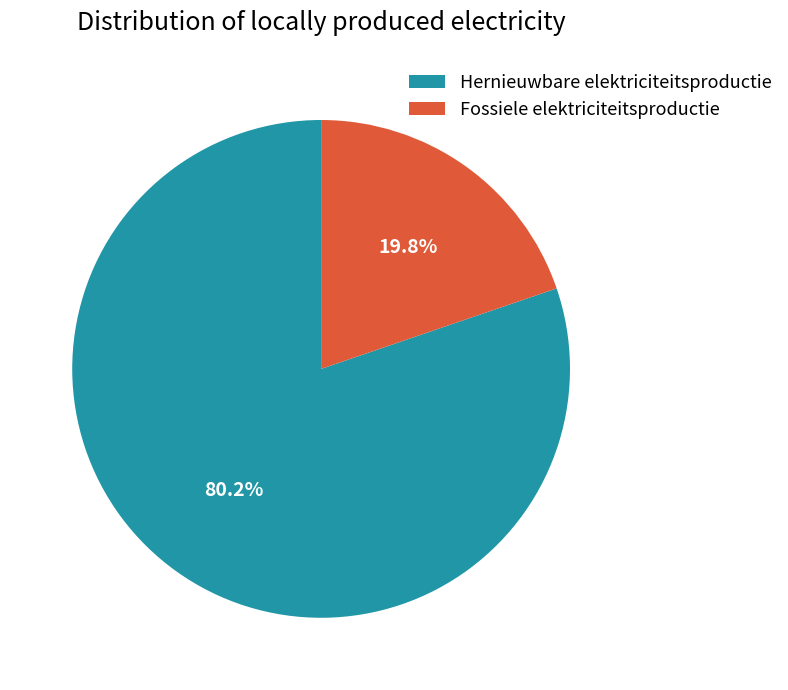

Which category has the biggest portion of the pie?

Hernieuwbare elektriciteitsproductie